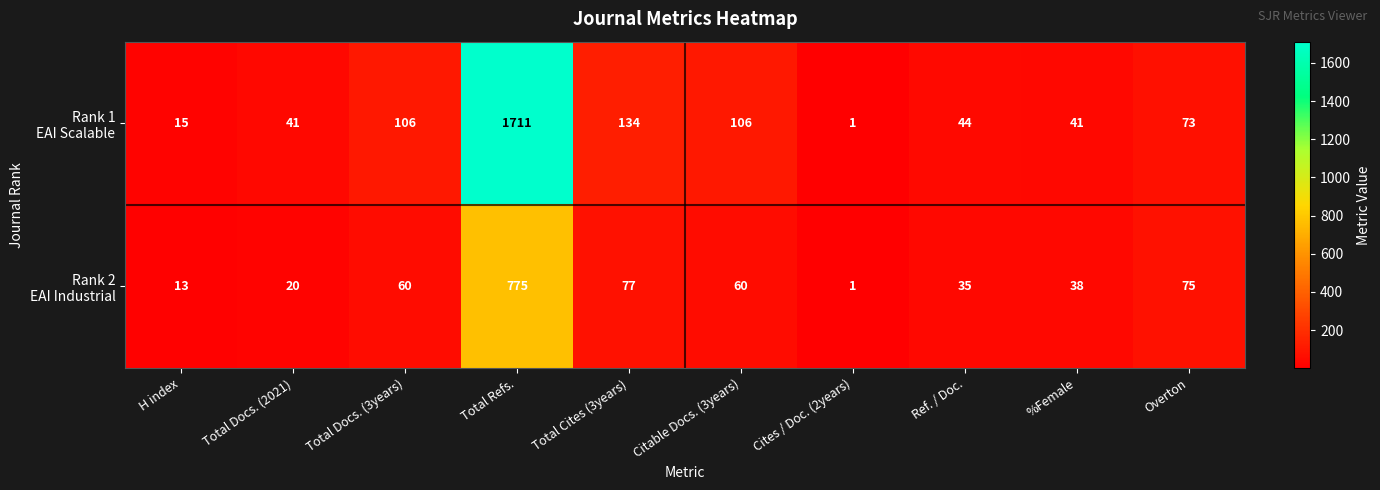

At how many categories does at least one series exceed 1701?

1